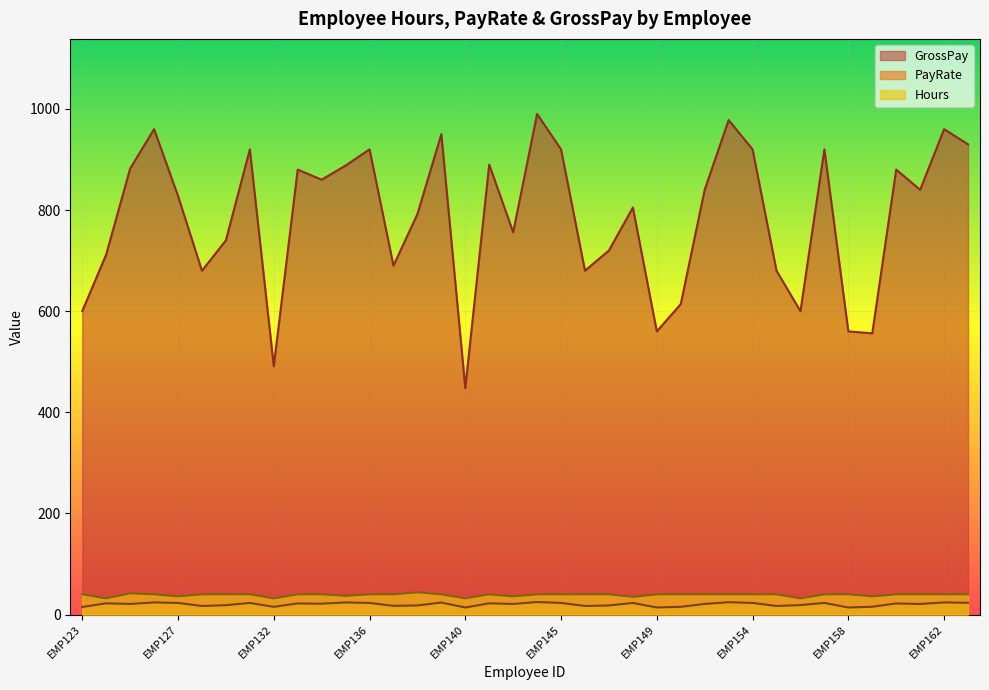

The GrossPay series shows 920.0 at EMP130. True or false?

True